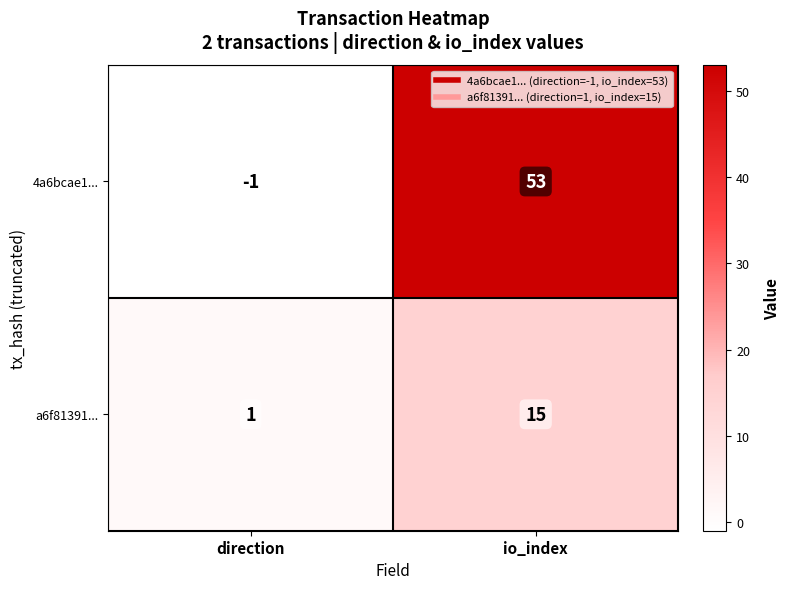

How many series are shown in this chart?

2